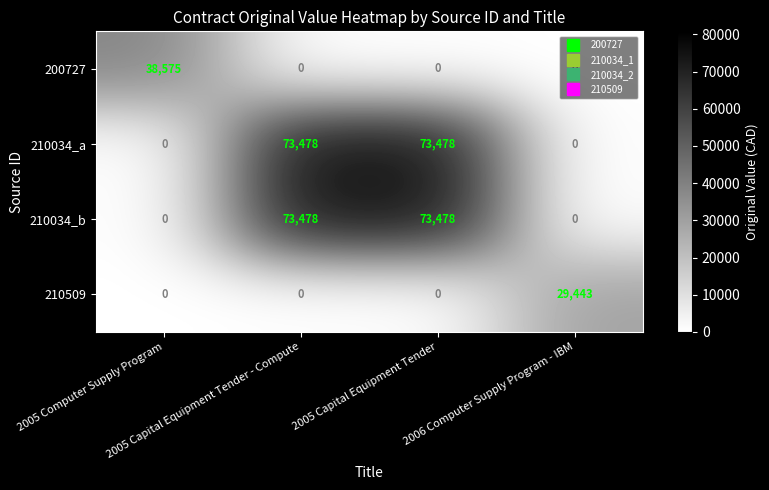

What is the maximum value for 210034_a?

73478